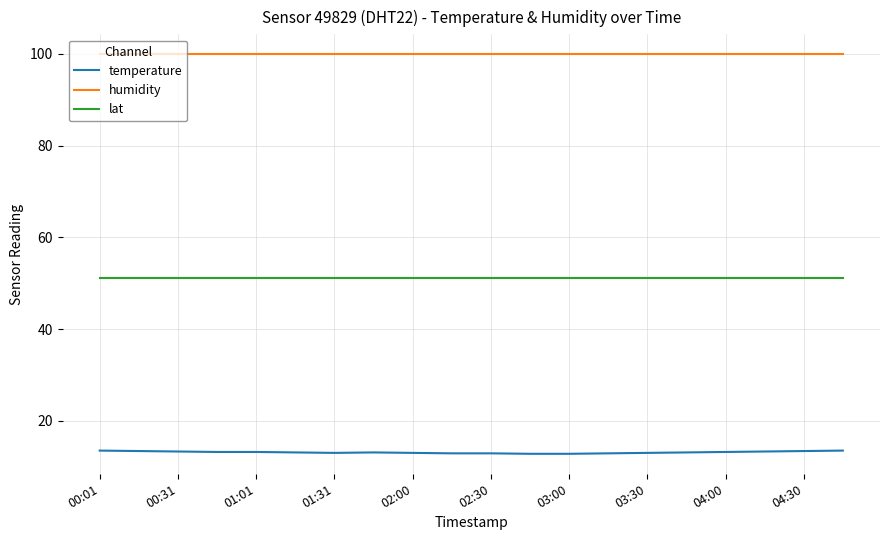

What is the highest value of the lat series?

51.2